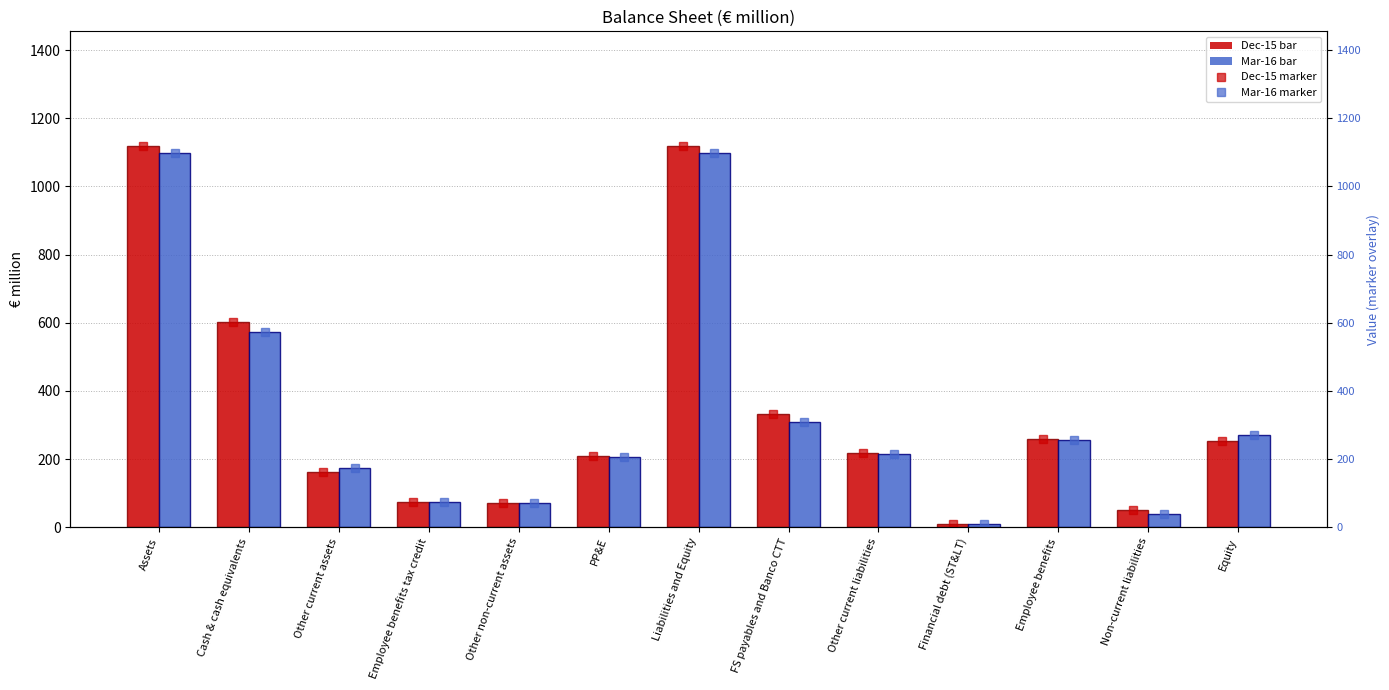

Rank the series by their maximum value, from highest to lowest.

Dec-15, Dec-15 (marker), Mar-16, Mar-16 (marker)